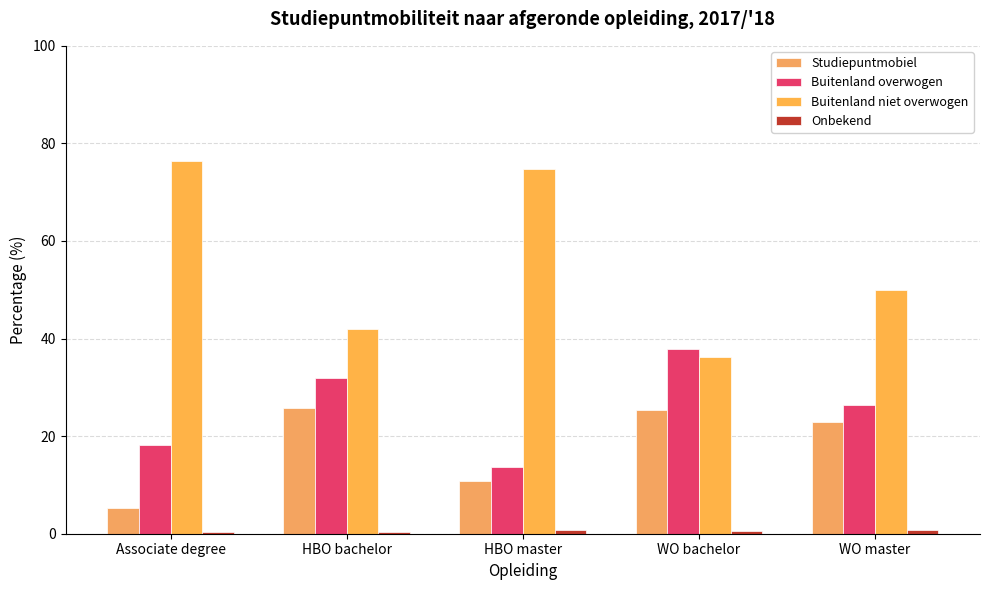

How many bars are there in total?

20